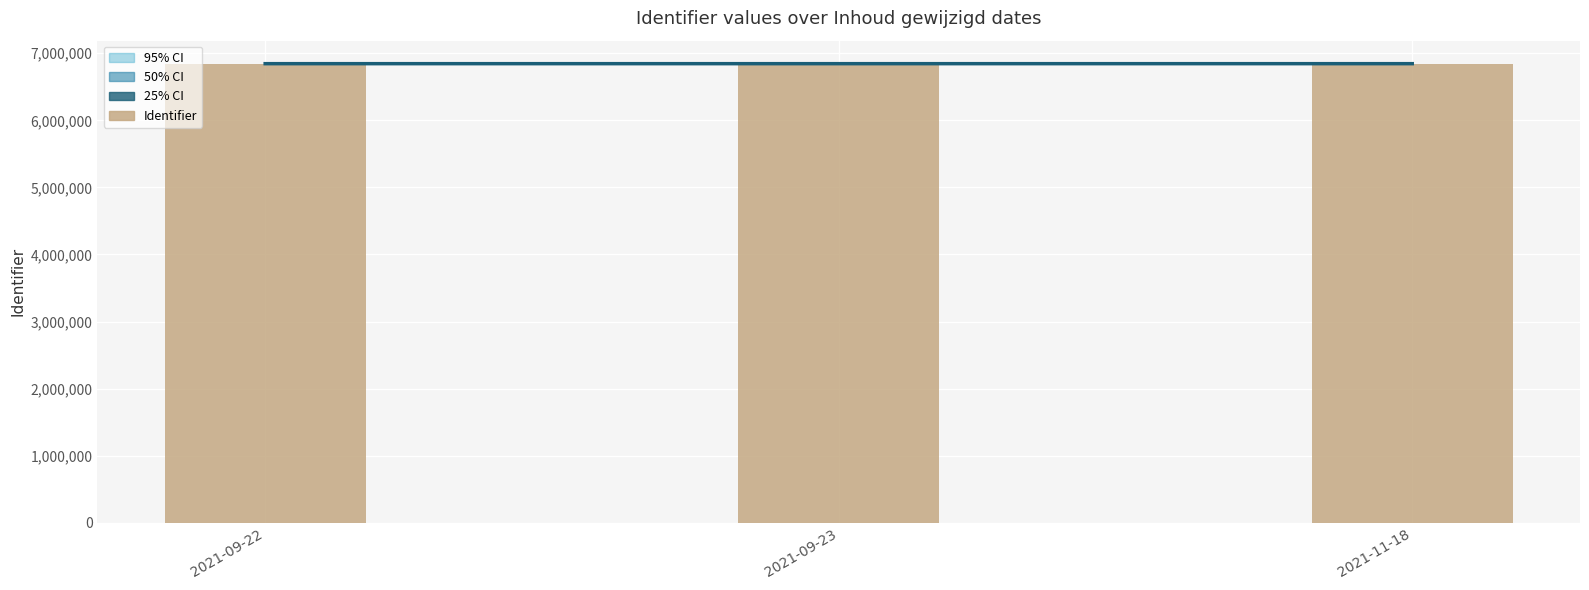

How many values are between 6844544 and 6844579?

3